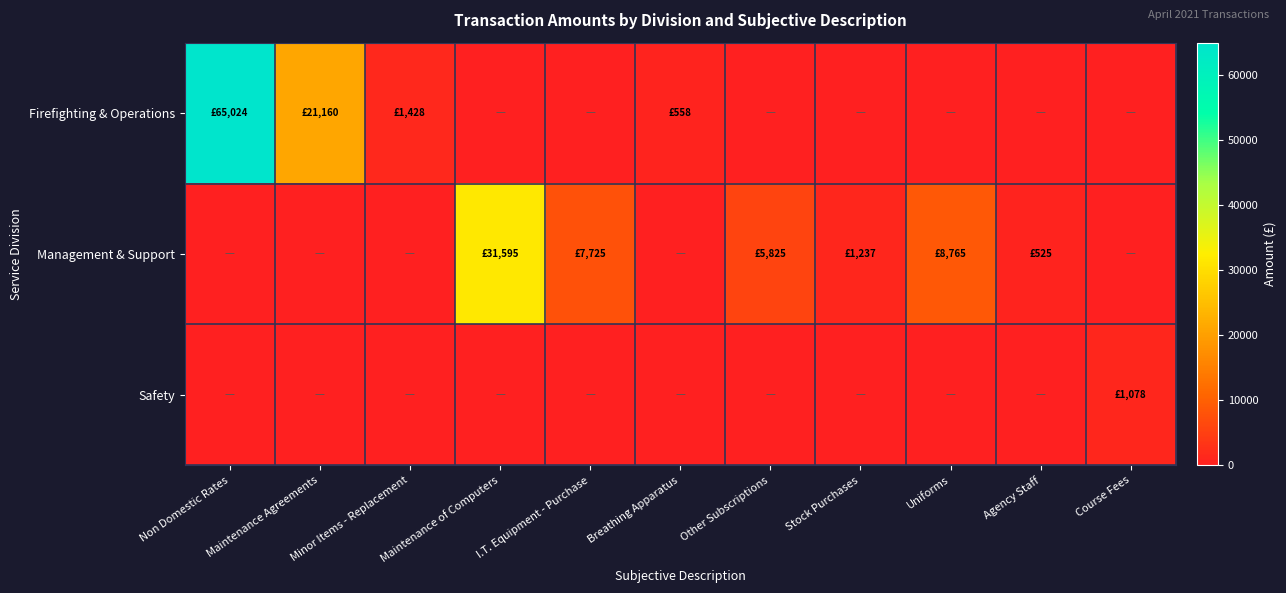

At how many categories does at least one series exceed 12396?

3